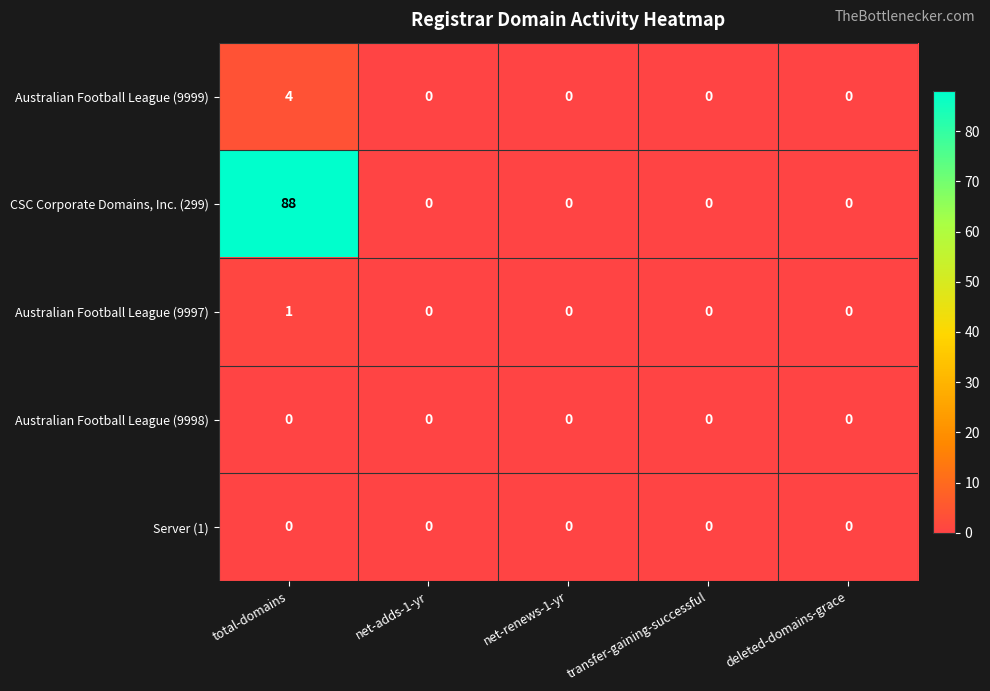

Reading left to right, list all the values displayed in this chart.

Australian Football League (9999): total-domains=4	net-adds-1-yr=0	net-renews-1-yr=0	transfer-gaining-successful=0	deleted-domains-grace=0
CSC Corporate Domains, Inc. (299): total-domains=88	net-adds-1-yr=0	net-renews-1-yr=0	transfer-gaining-successful=0	deleted-domains-grace=0
Australian Football League (9997): total-domains=1	net-adds-1-yr=0	net-renews-1-yr=0	transfer-gaining-successful=0	deleted-domains-grace=0
Australian Football League (9998): total-domains=0	net-adds-1-yr=0	net-renews-1-yr=0	transfer-gaining-successful=0	deleted-domains-grace=0
Server (1): total-domains=0	net-adds-1-yr=0	net-renews-1-yr=0	transfer-gaining-successful=0	deleted-domains-grace=0